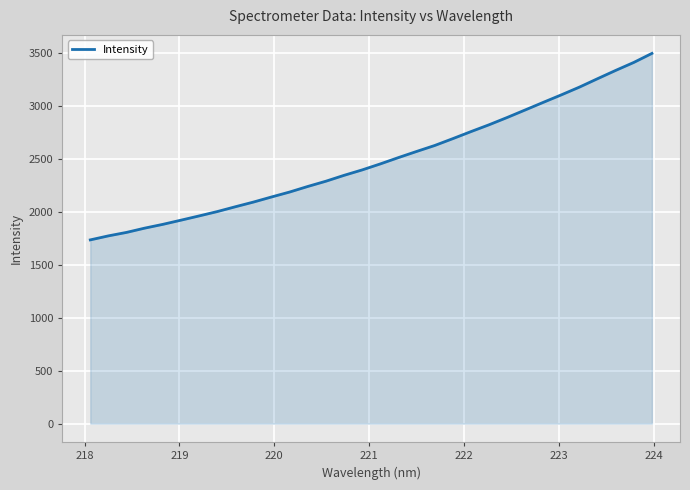

What is the minimum value shown in the chart?

1734.8